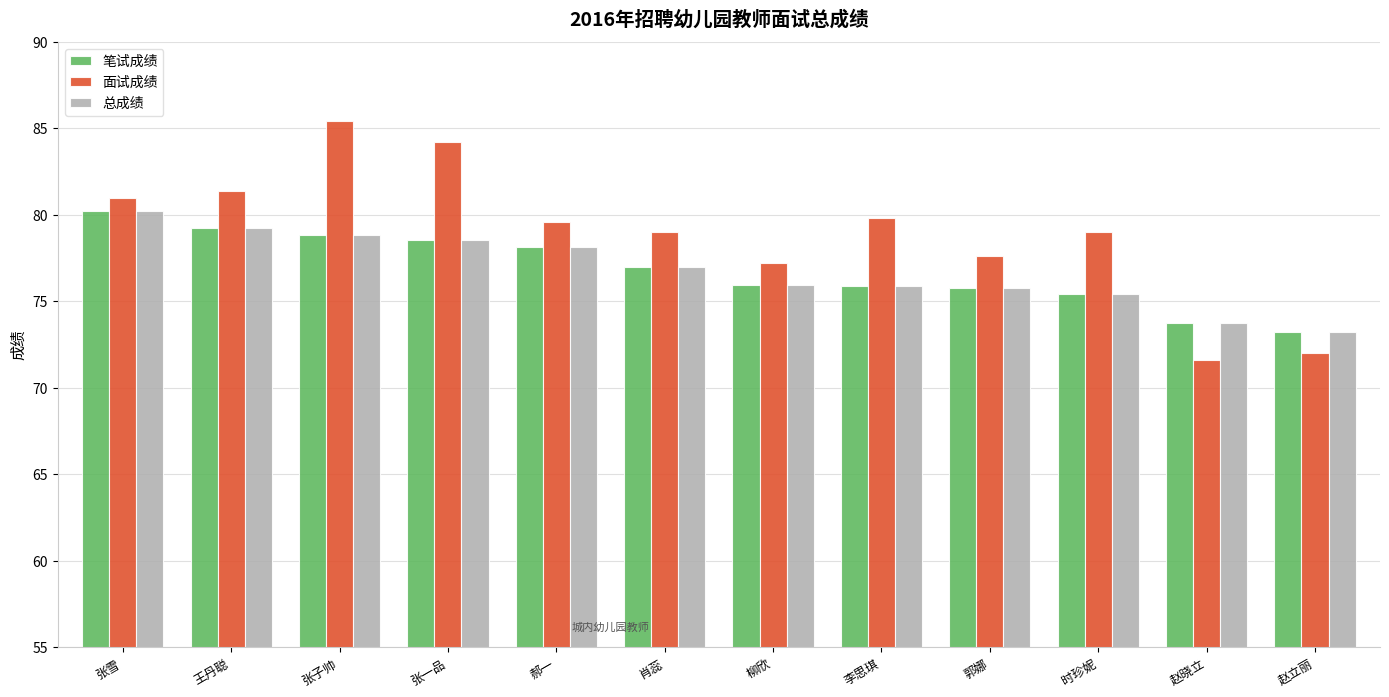

Which series has the largest range (max minus min)?

面试成绩